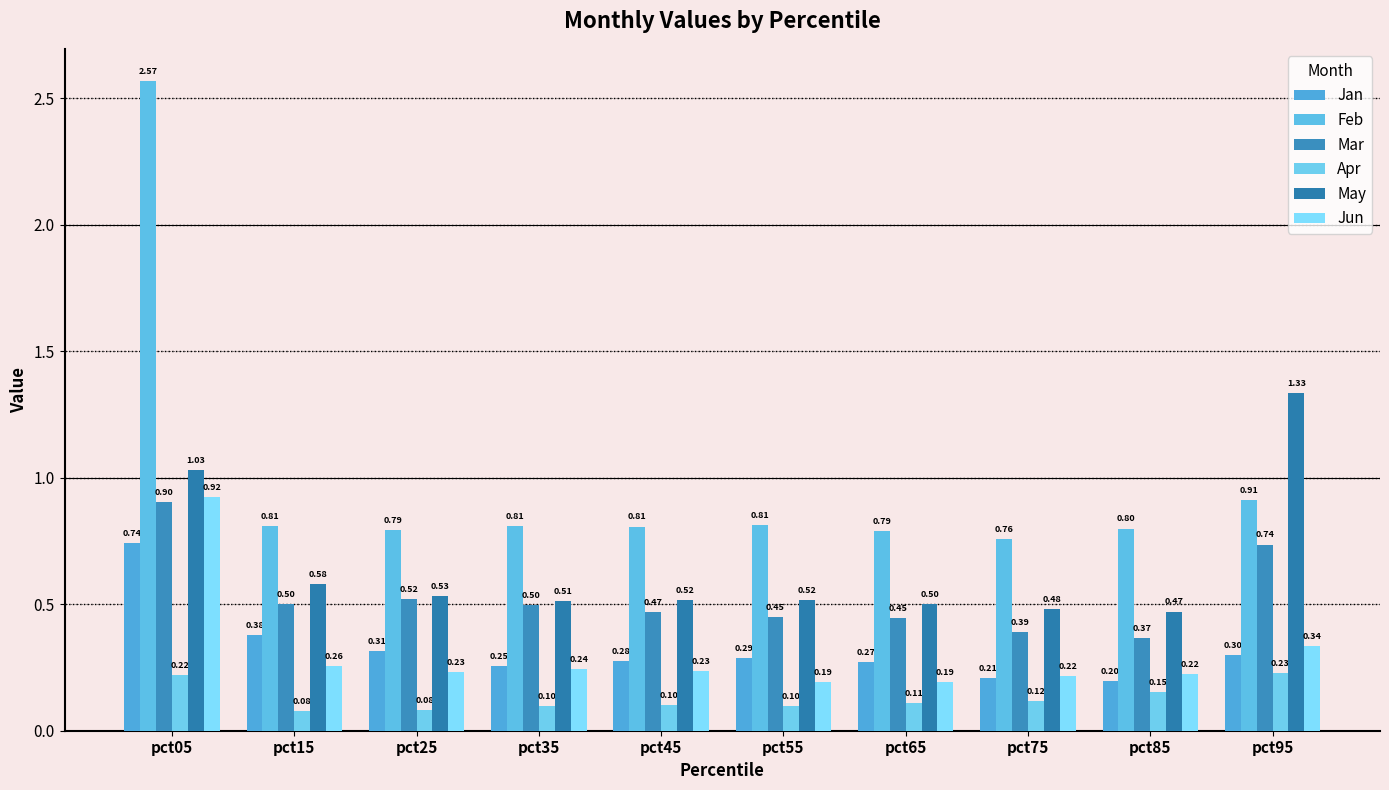

How many bars are there in each group?

6